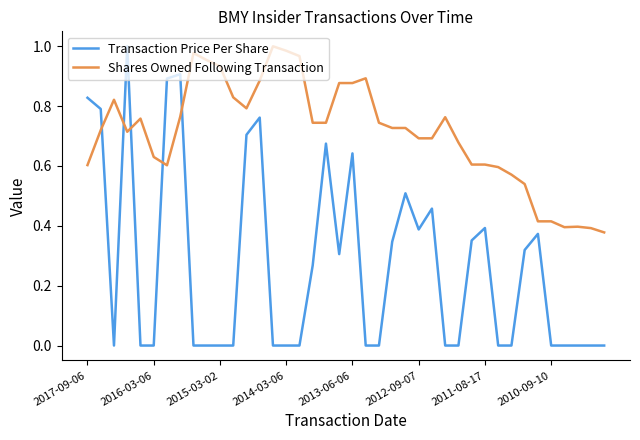

Which series has the largest total across all categories?

Shares Owned Following Transaction